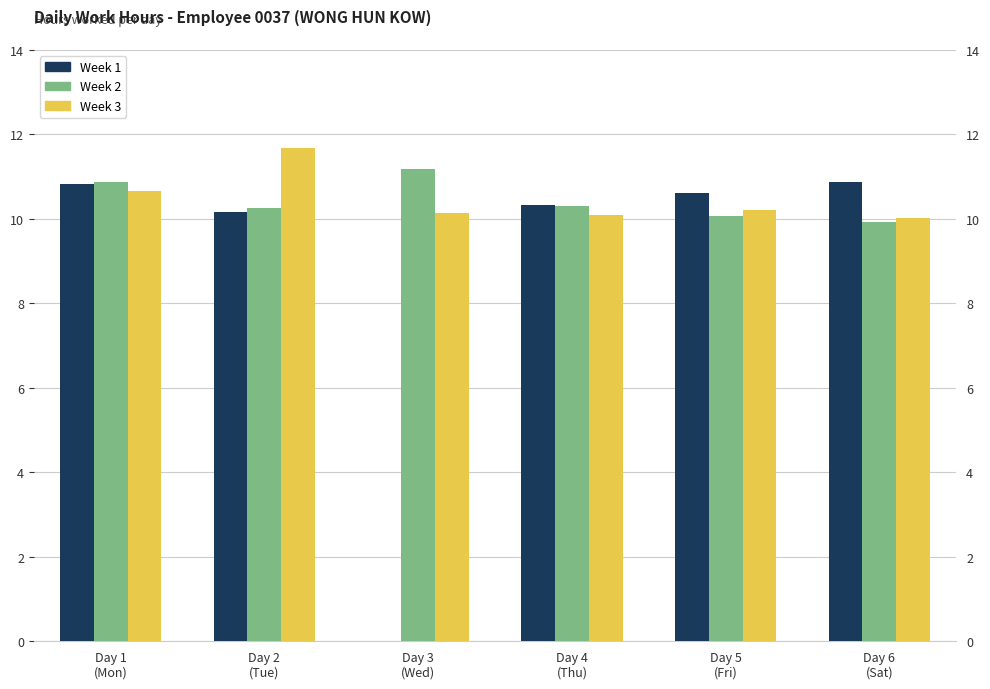

Rank the series at Day 3
(Wed) from lowest to highest value.

Week 1, Week 3, Week 2